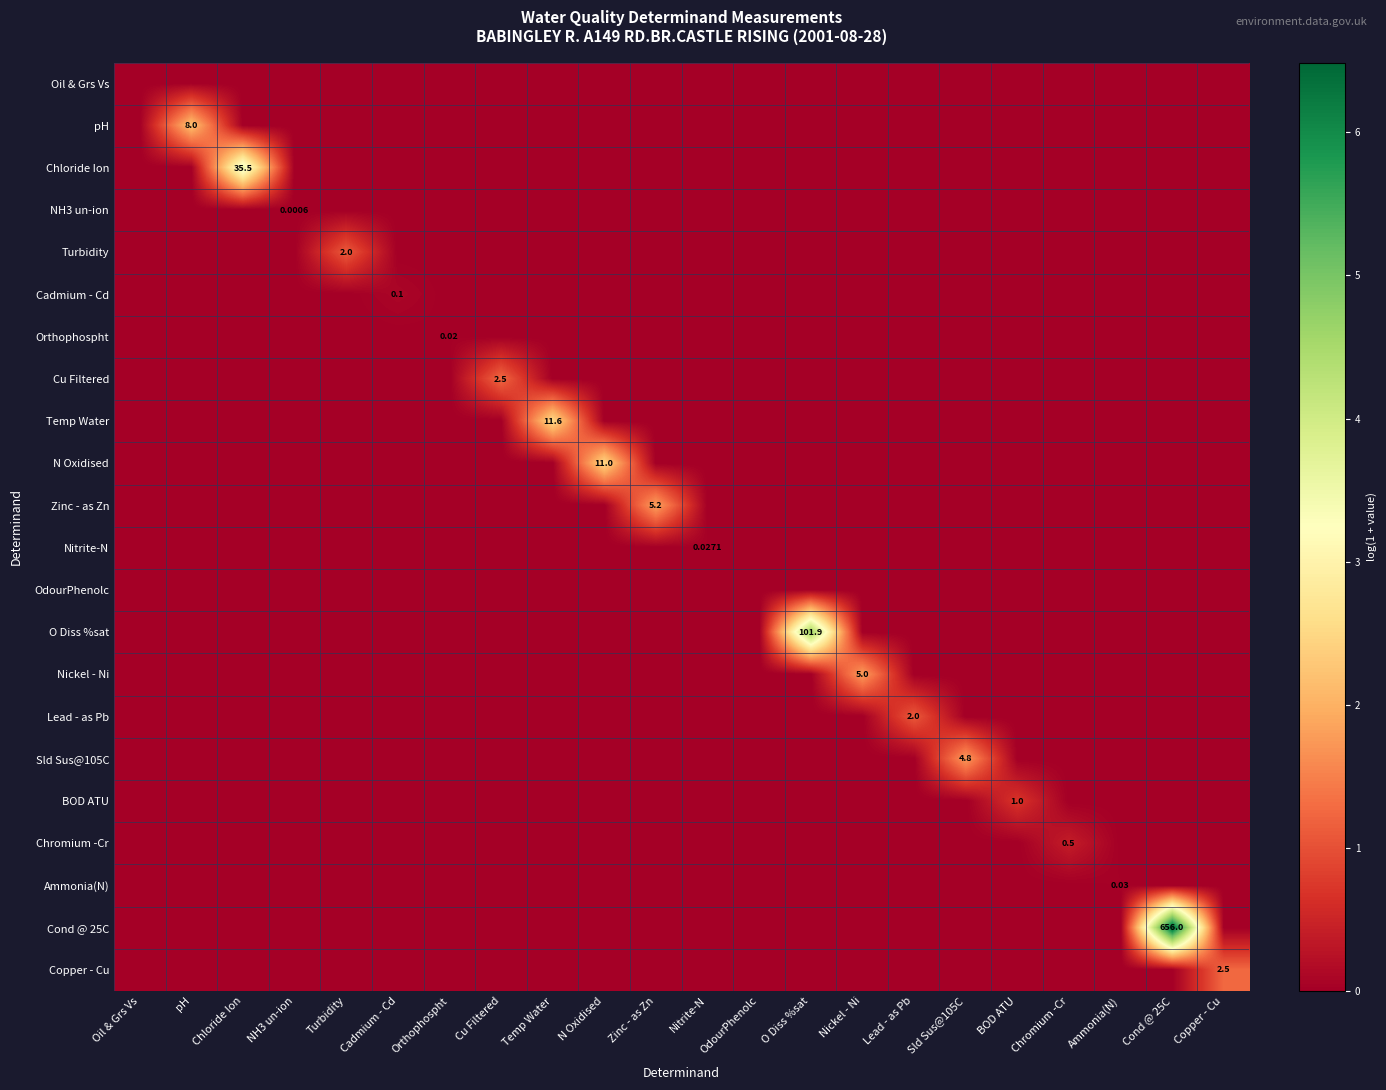

Which label corresponds to the smallest value in the chart?

Oil & Grs Vs